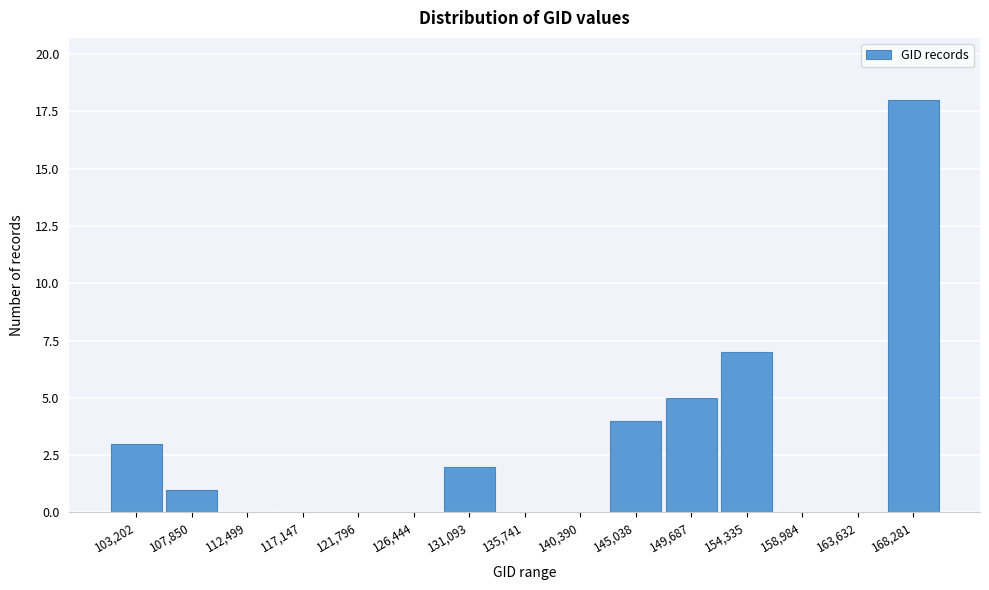

Reading left to right, extract all data points from this chart.

103,202=3	107,850=1	112,499=0	117,147=0	121,796=0	126,444=0	131,093=2	135,741=0	140,390=0	145,038=4	149,687=5	154,335=7	158,984=0	163,632=0	168,281=18